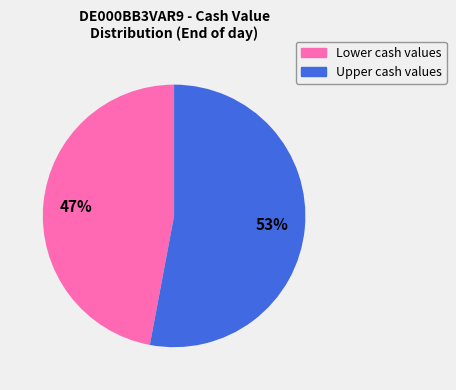

To the nearest percent, what is the difference between the largest and smallest slice percentages?

6%